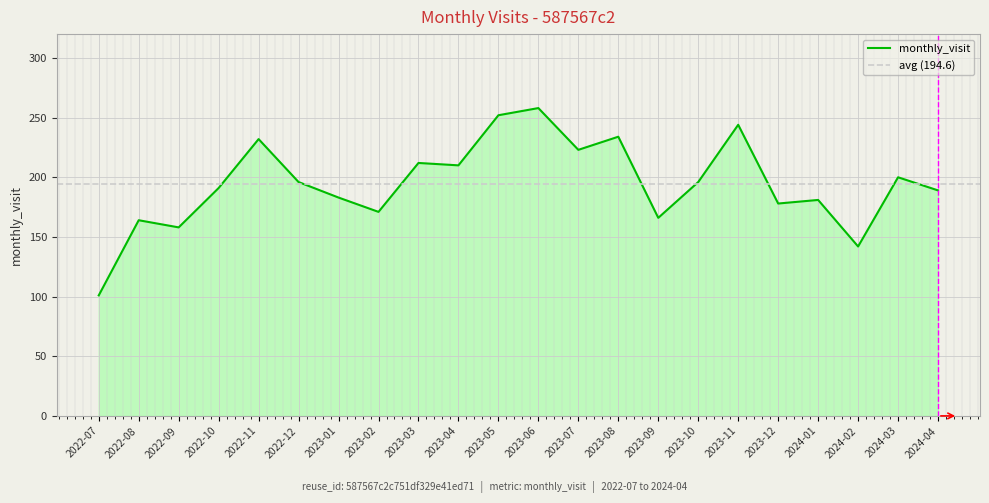

What is the change in value from 2023-08 to 2024-04?

-45